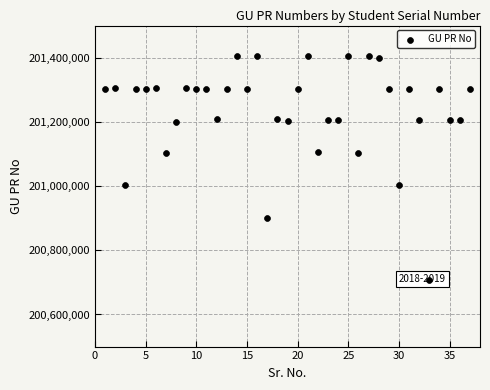

What is the range of X values (max minus min)?

36